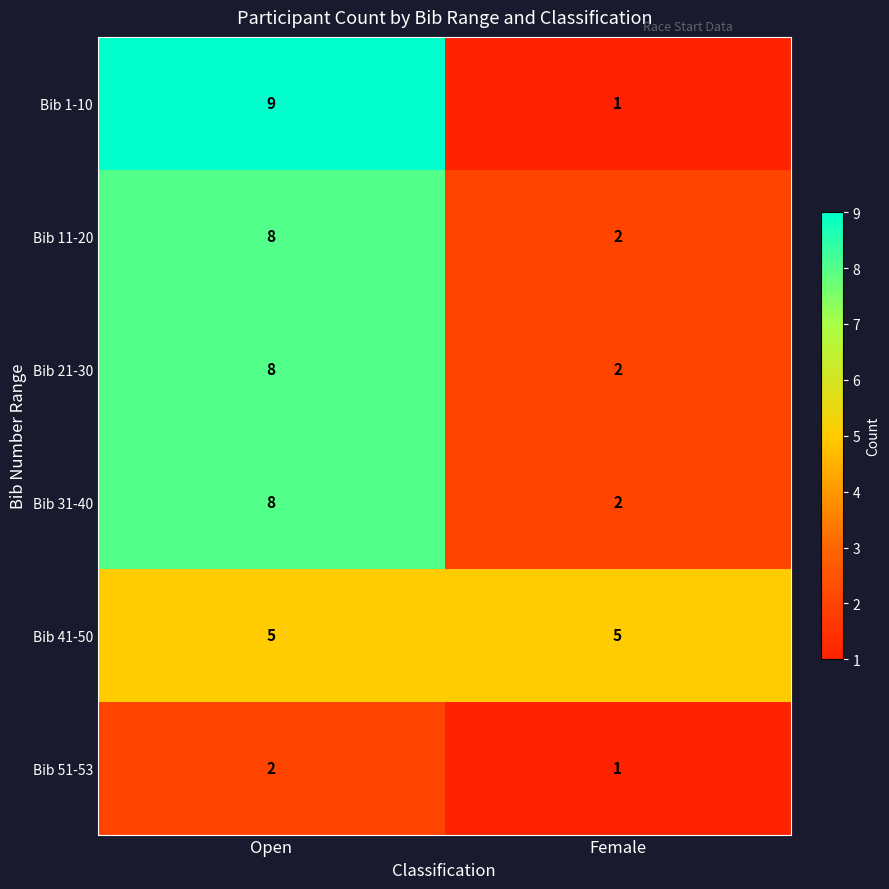

Count the number of categories in the chart.

2